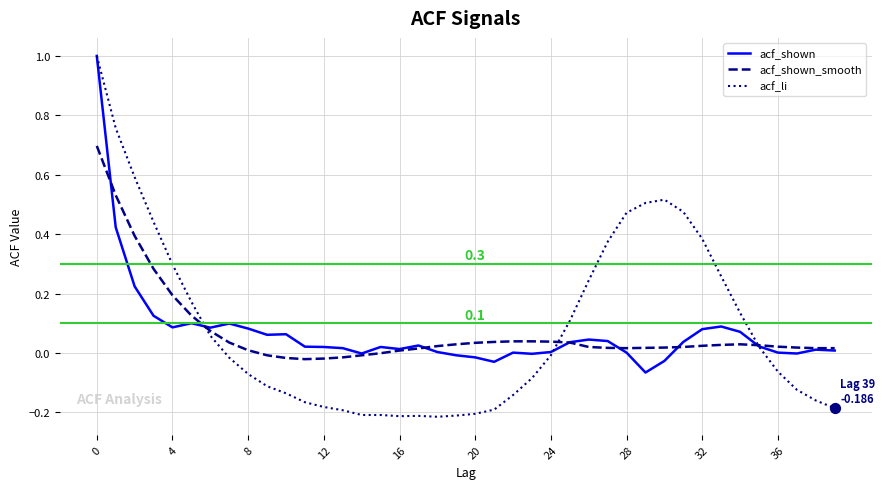

Which series has the widest spread of values?

acf_li